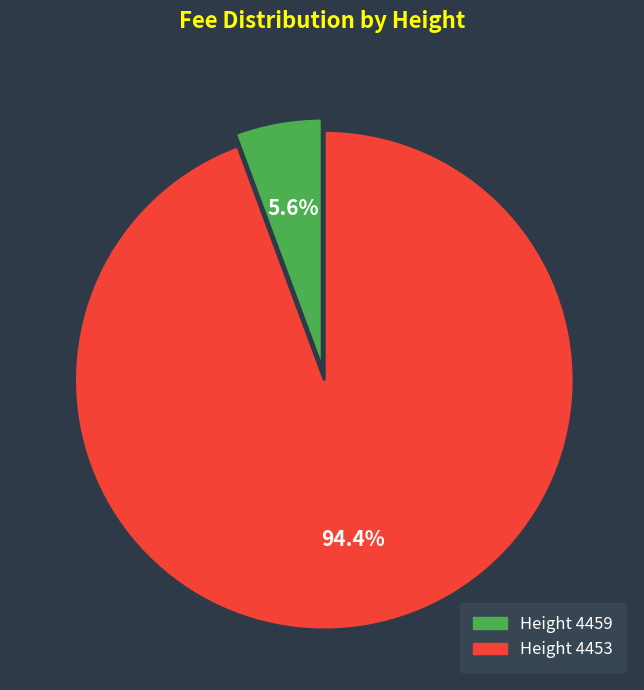

Rank the categories by value from highest to lowest.

Height 4453, Height 4459